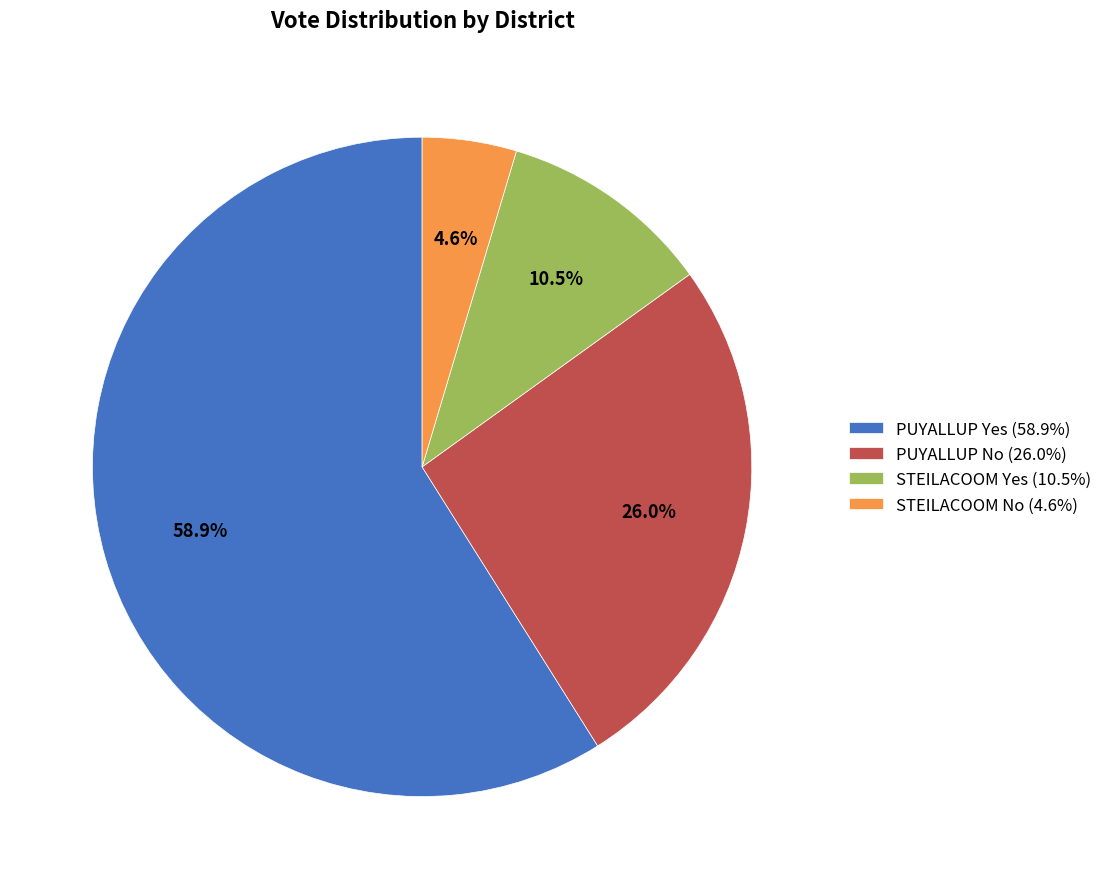

Which slice is the smallest?

STEILACOOM No (4.6%)